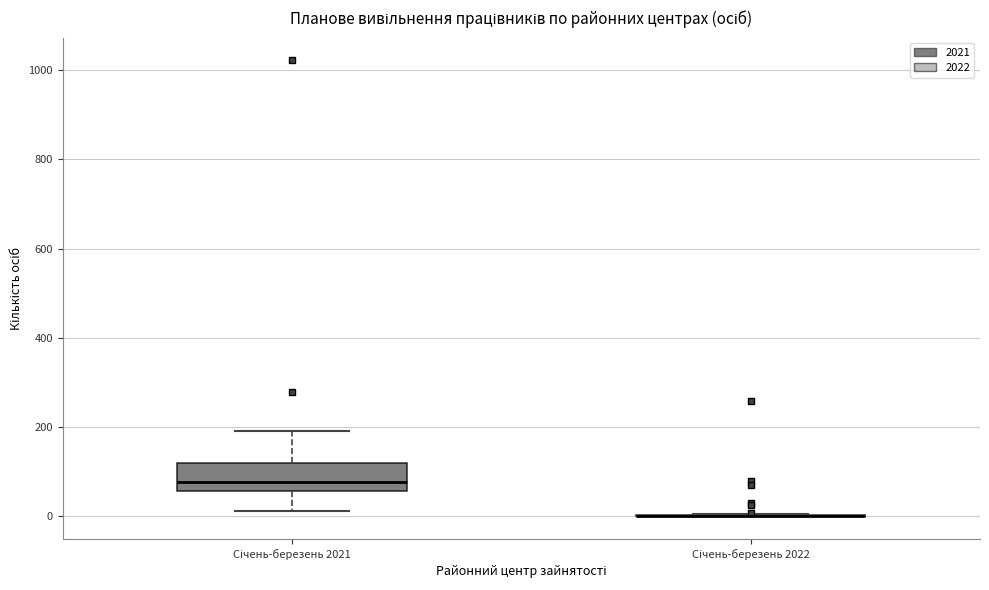

Comparing the boxes themselves (not the whiskers), which one is the tallest?

Січень-березень 2021